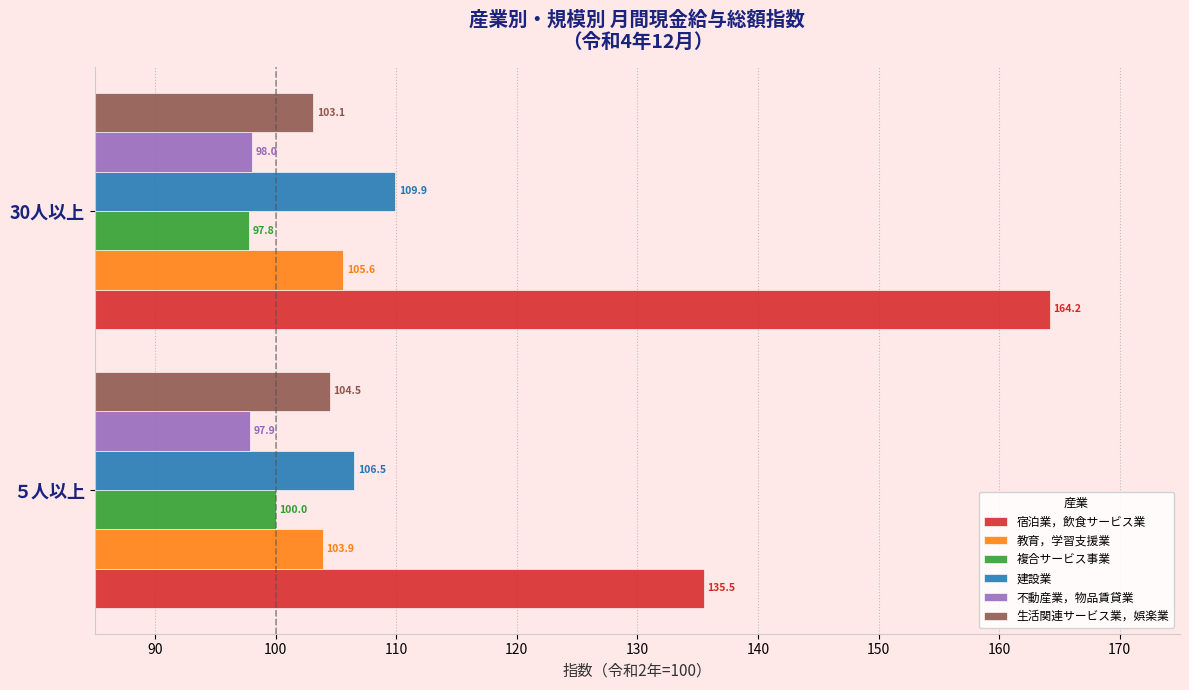

Where is 宿泊業，飲食サービス業 nearest to the value 149?

５人以上